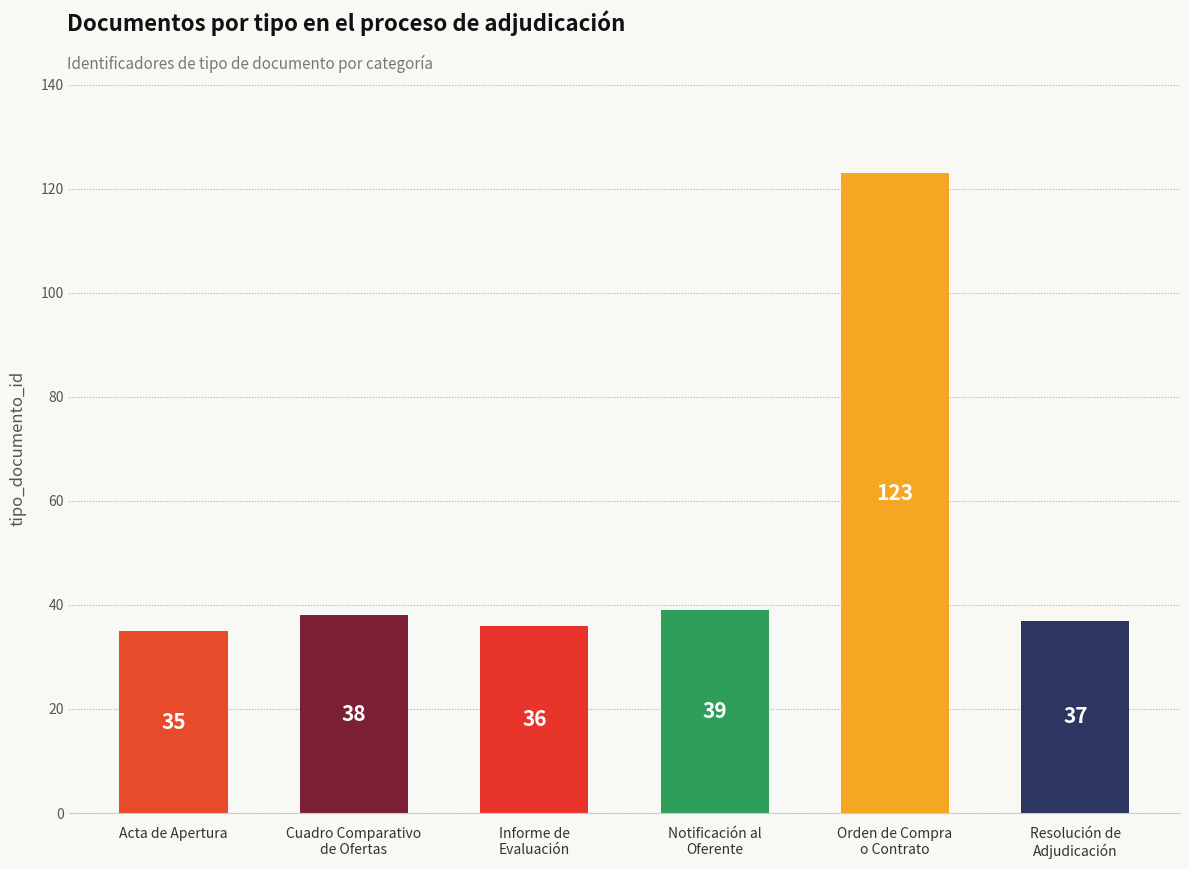

Reading left to right, extract all data points from this chart.

Acta de Apertura=35	Cuadro Comparativo
de Ofertas=38	Informe de
Evaluación=36	Notificación al
Oferente=39	Orden de Compra
o Contrato=123	Resolución de
Adjudicación=37